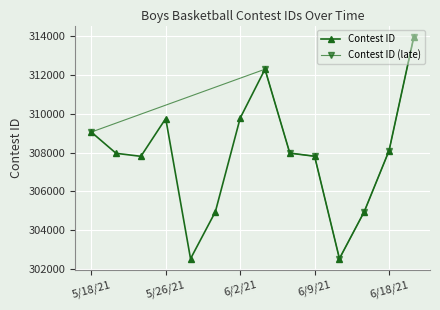

What is the sum of the values at 6/2/21 and 5/20/21?

617727